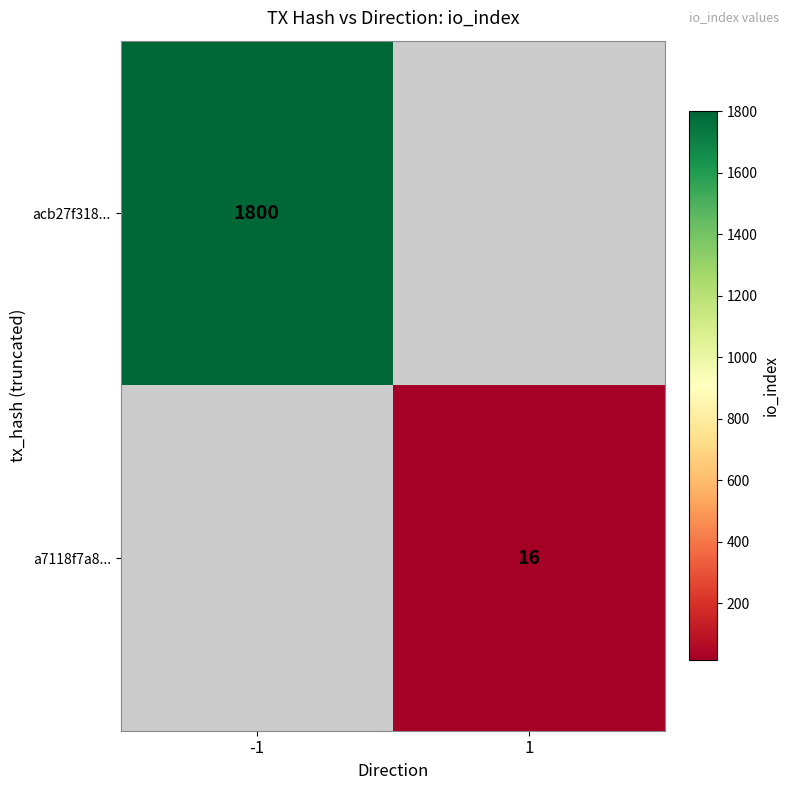

True or false: a7118f7a8... has a value of 4 at 1.

False